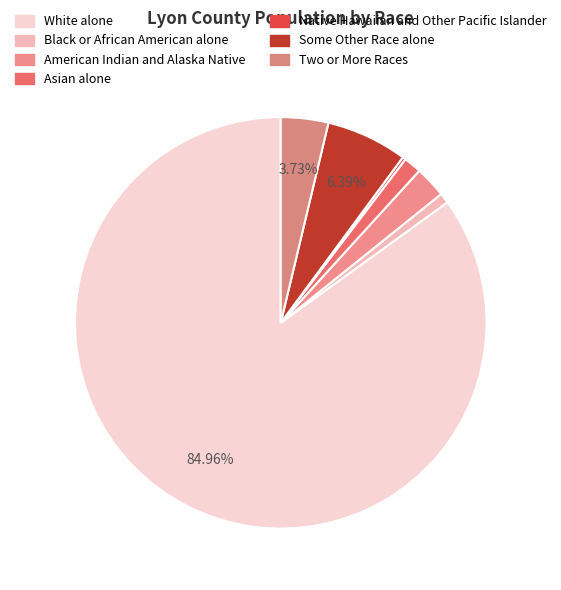

To the nearest percent, what percentage of the pie is Two or More Races?

4%